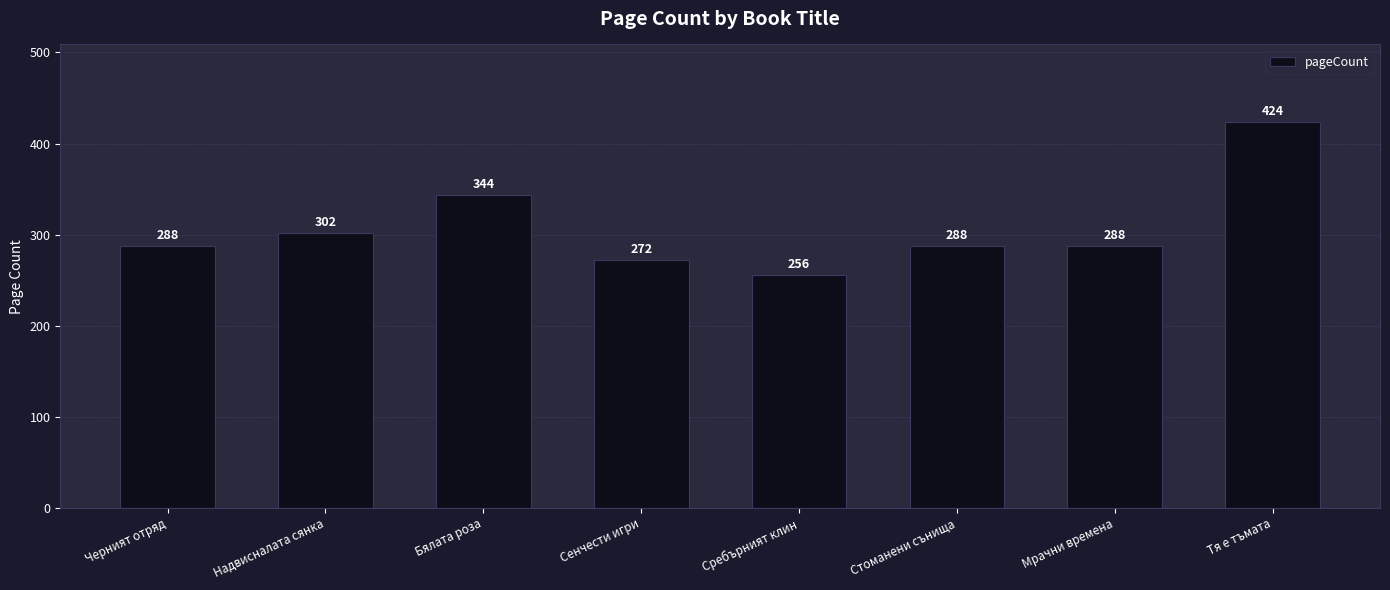

How many data points are less than 288?

2